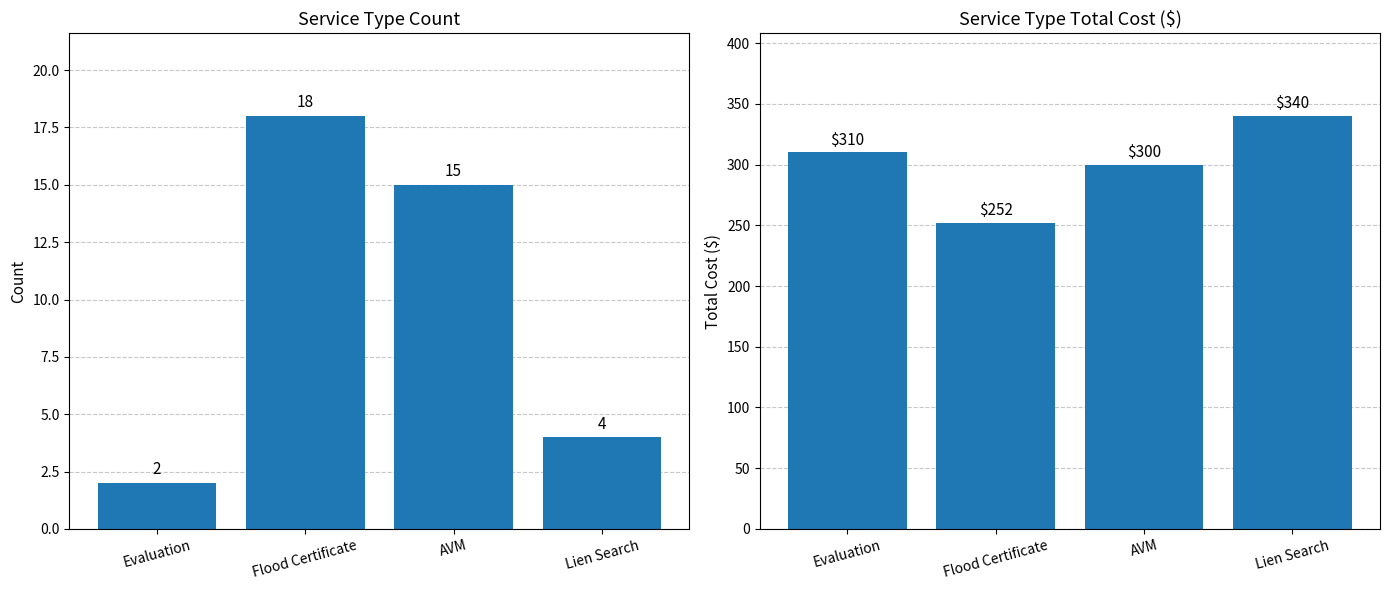

What is the minimum value shown in the chart?

2